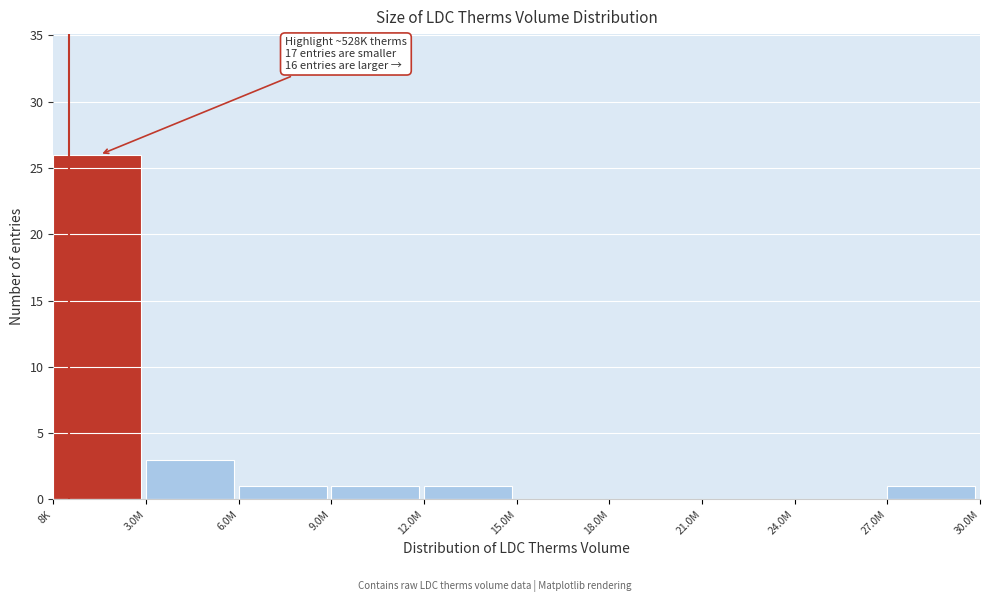

Reading left to right, extract all data points from this chart.

8K=26	3.0M=3	6.0M=1	9.0M=1	12.0M=1	15.0M=0	18.0M=0	21.0M=0	24.0M=0	27.0M=1